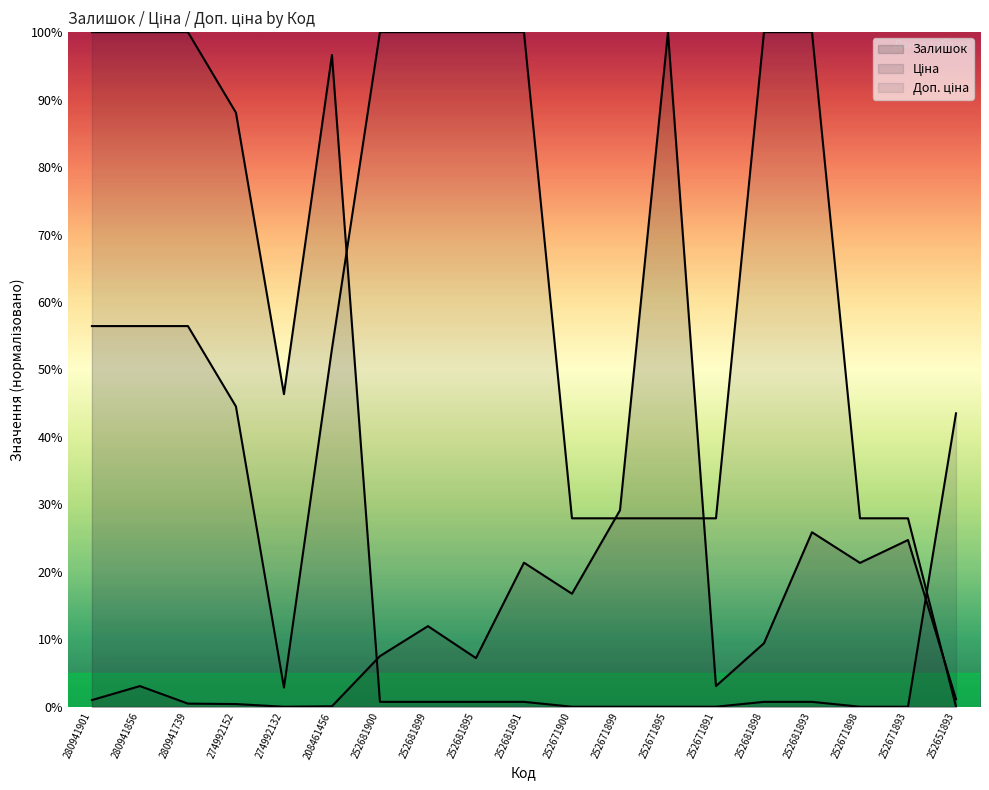

How many times do Залишок and Доп. ціна cross each other?

3